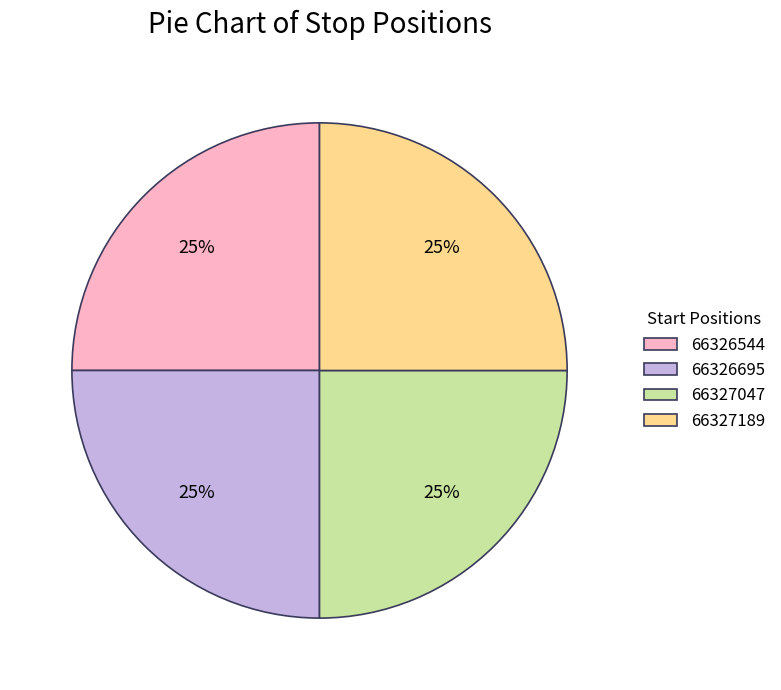

Approximately how many times larger is the value at 66326544 compared to 66326695?

1.0